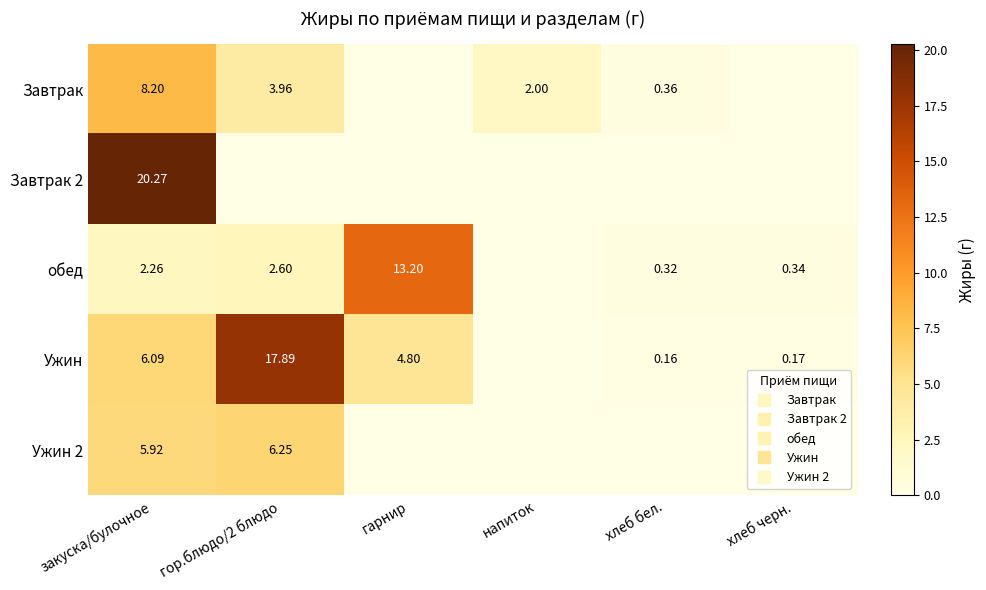

Which has a higher value, хлеб черн. or хлеб бел.?

хлеб бел.